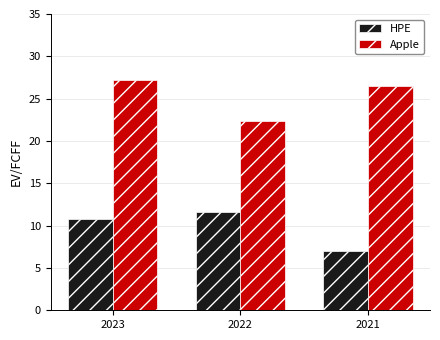

How many bars are there in each group?

2